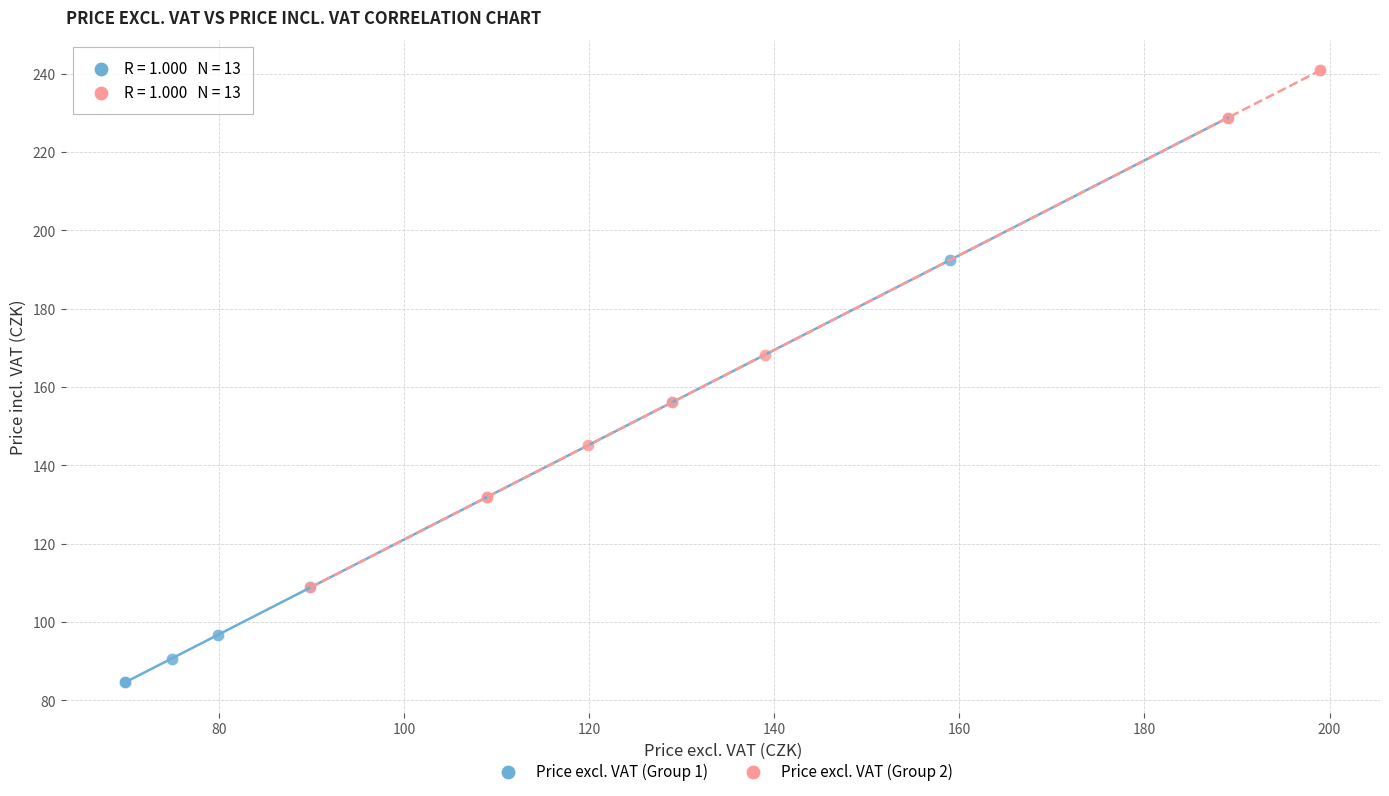

Which series has the widest spread of Y values?

Price excl. VAT (Group 1)